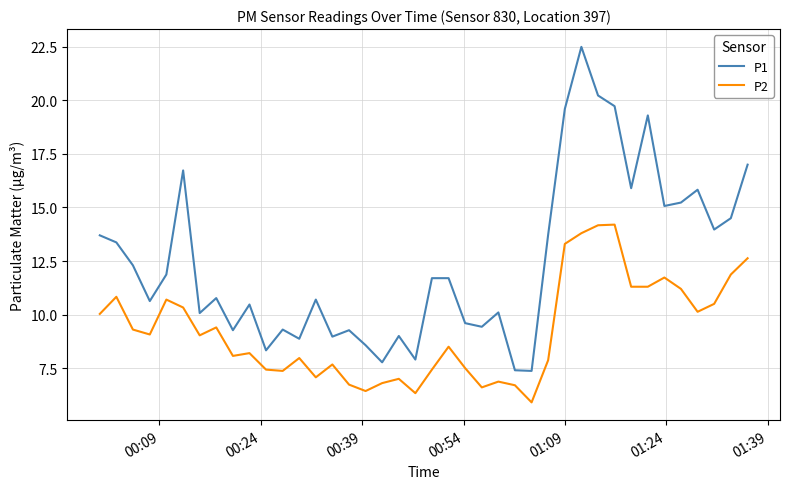

Count the number of data series in this chart.

2